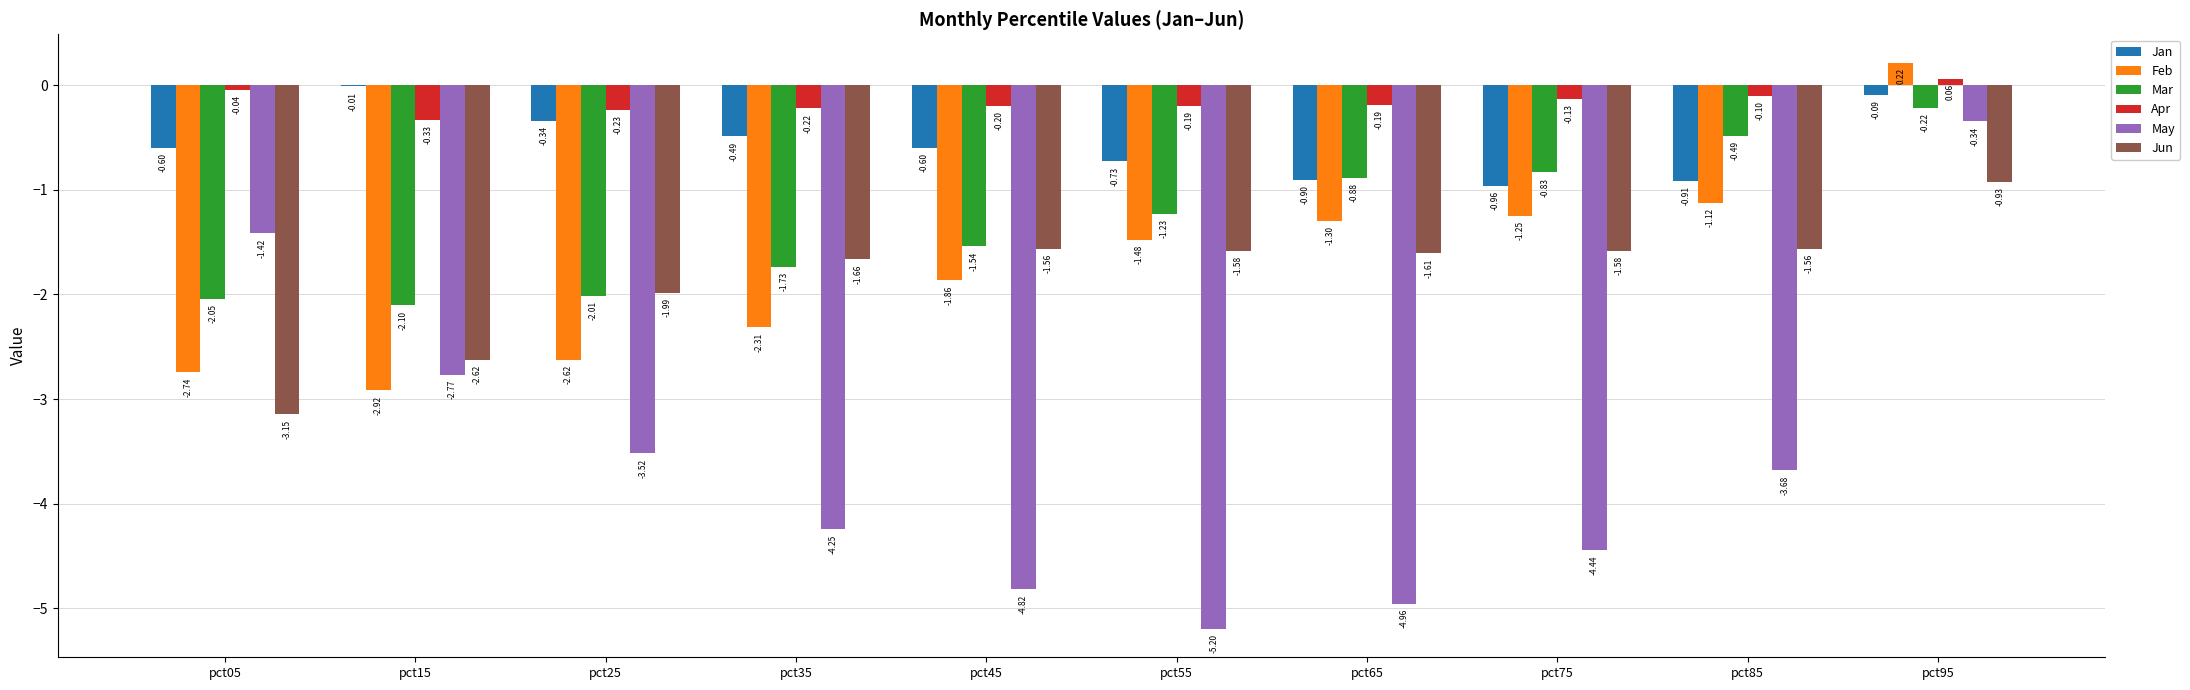

What is the difference between the May values at pct55 and pct25?

1.7